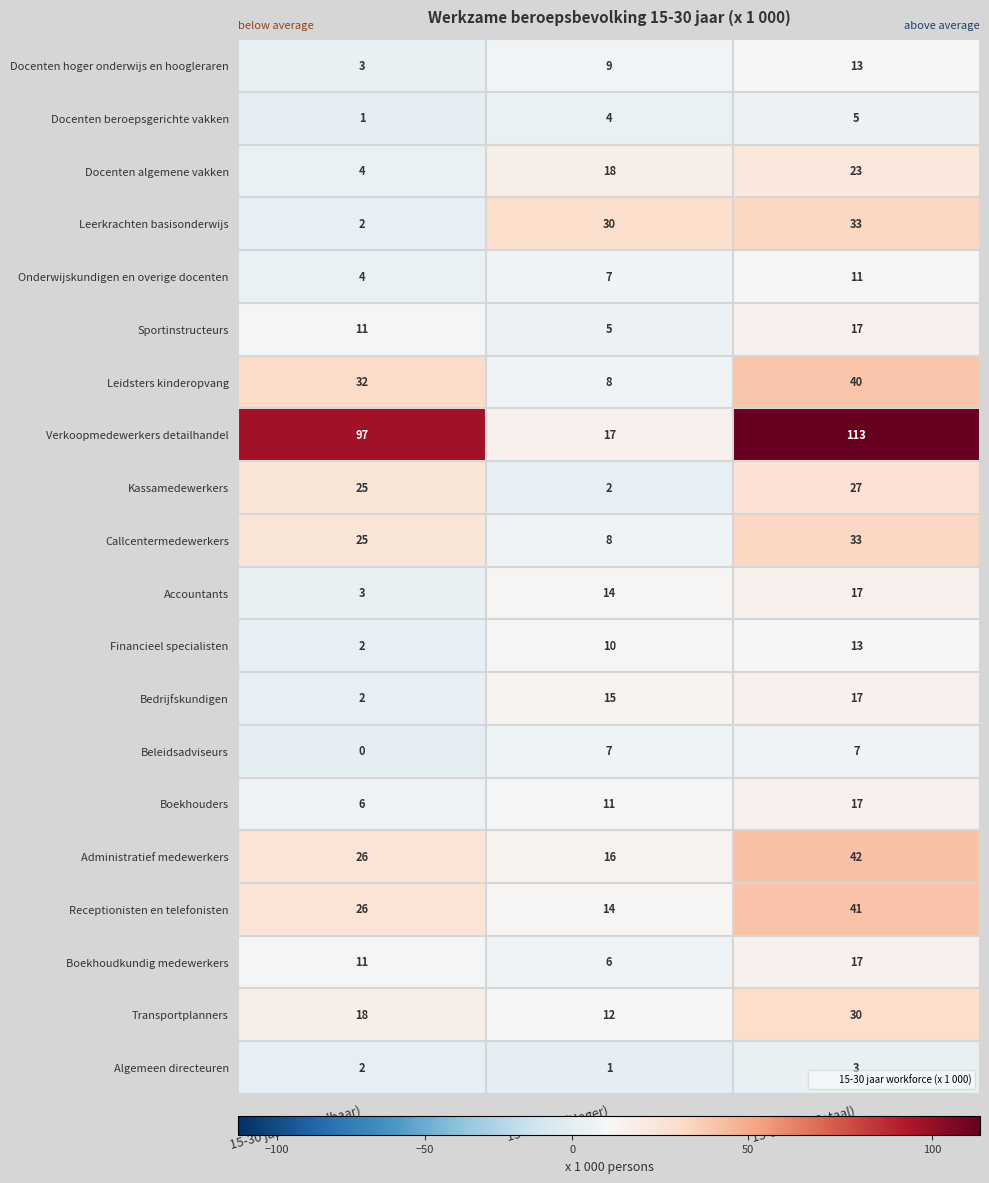

What is the total value across all series at 15-30 jaar (Middelbaar)?

300